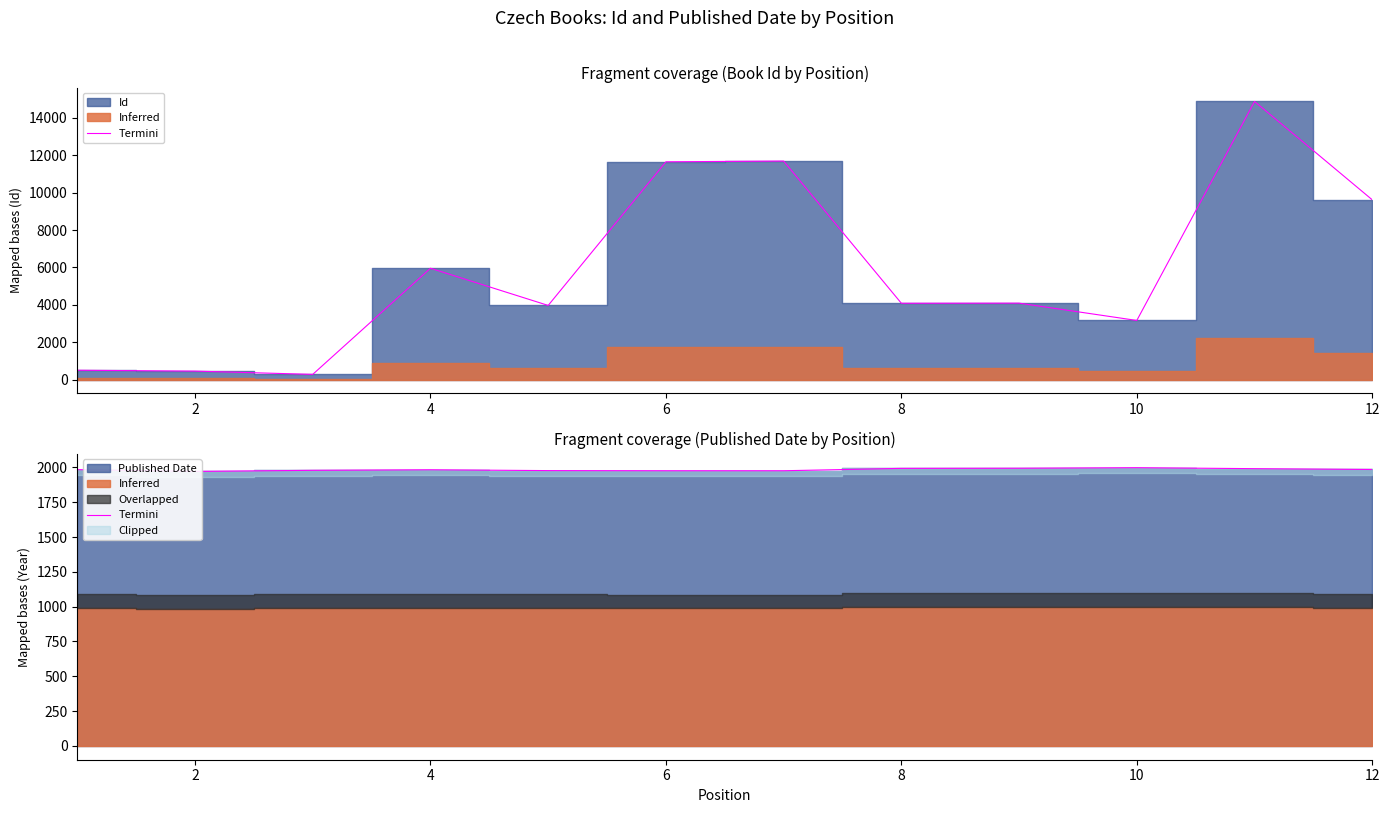

What is the difference between the maximum and minimum values?

27